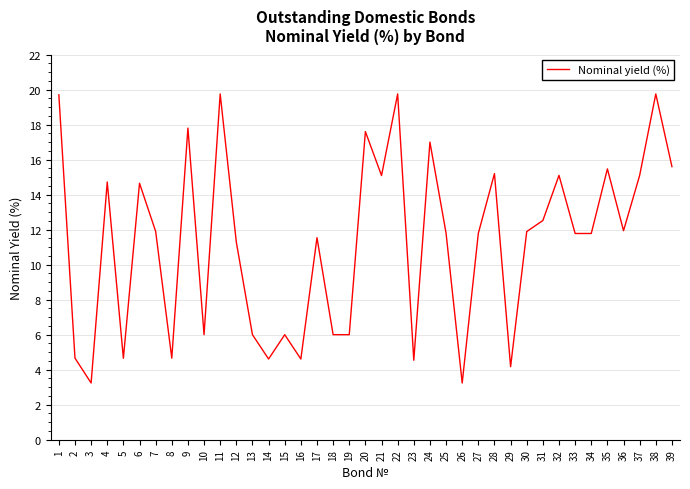

The chart shows a value of 4.7 at 5. True or false?

True